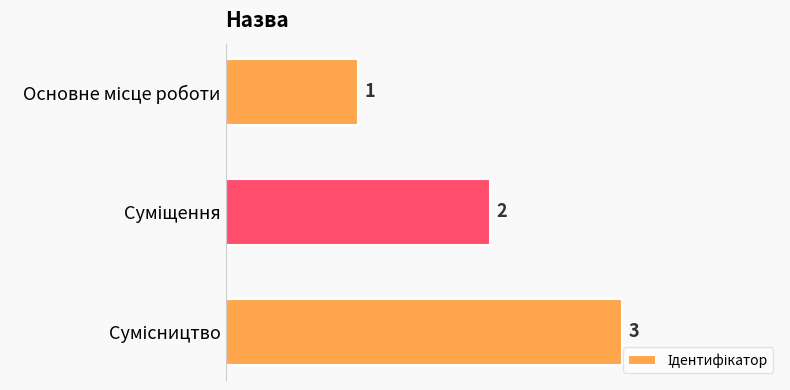

What is the value of the 1st bar from the top?

1